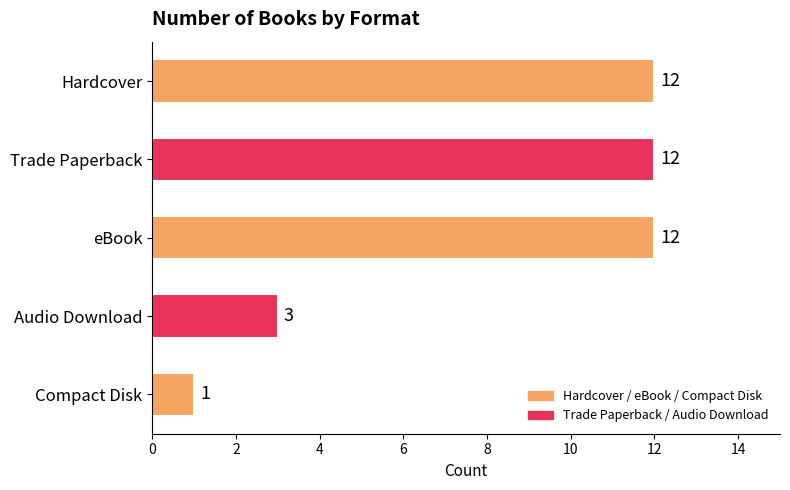

Between Audio Download and Hardcover, which is larger?

Hardcover